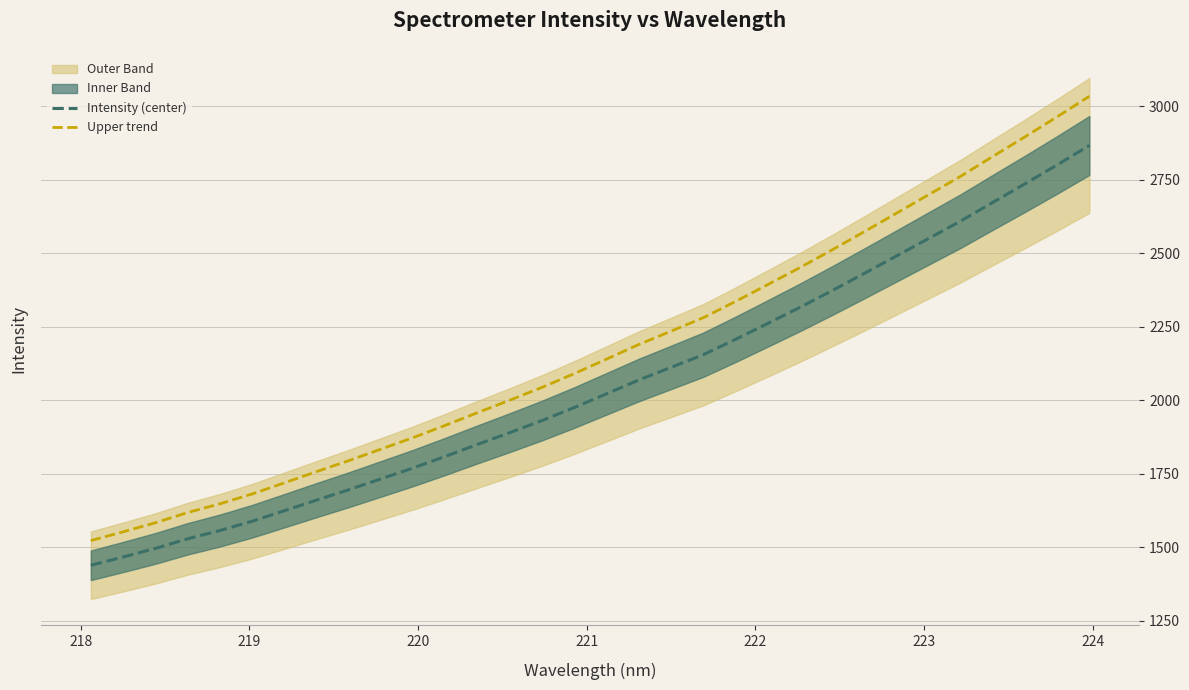

What is the value of the Intensity (center) point at the 8th from the left?

1660.2